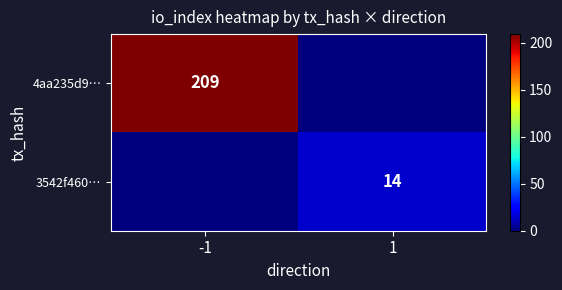

What is the greatest value displayed?

209